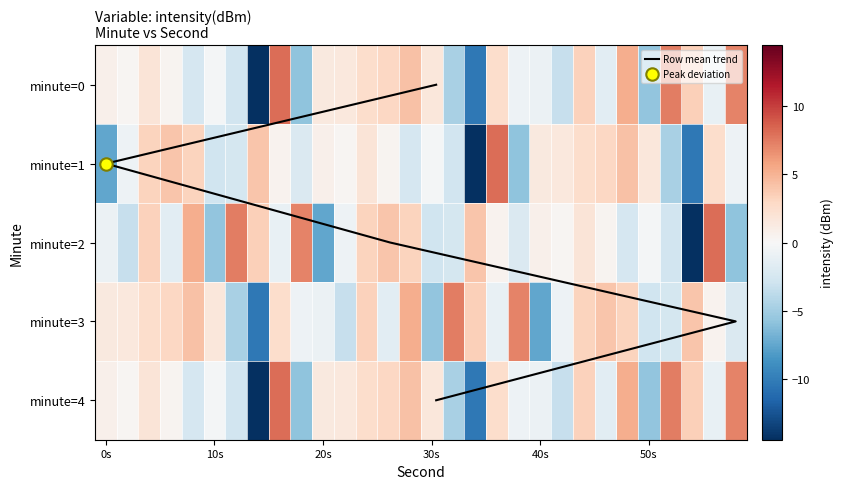

Between 24 and 16, which is larger?

24